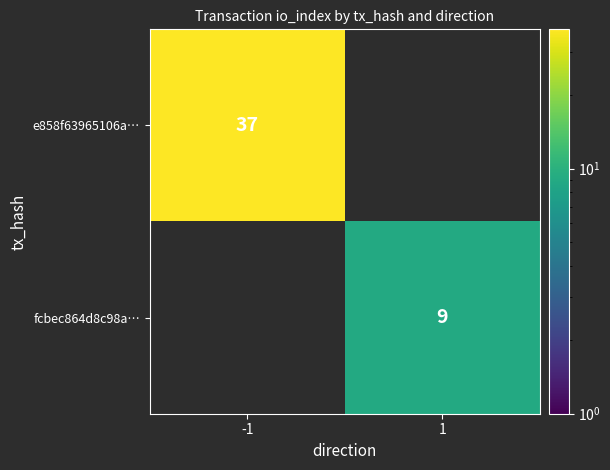

The fcbec864d8c98a… series shows 9 at 1. True or false?

True